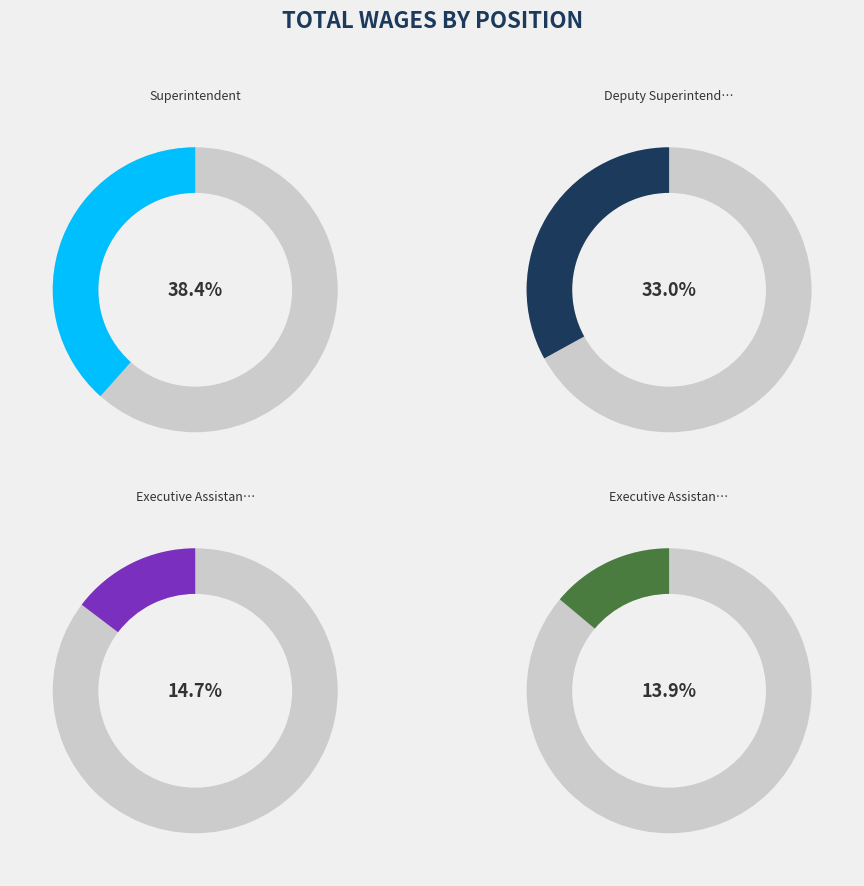

What is the total percentage of Superintendent and Deputy Superintendent?

71.4%